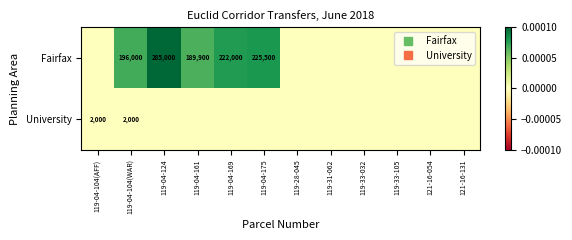

Count the number of data series in this chart.

2